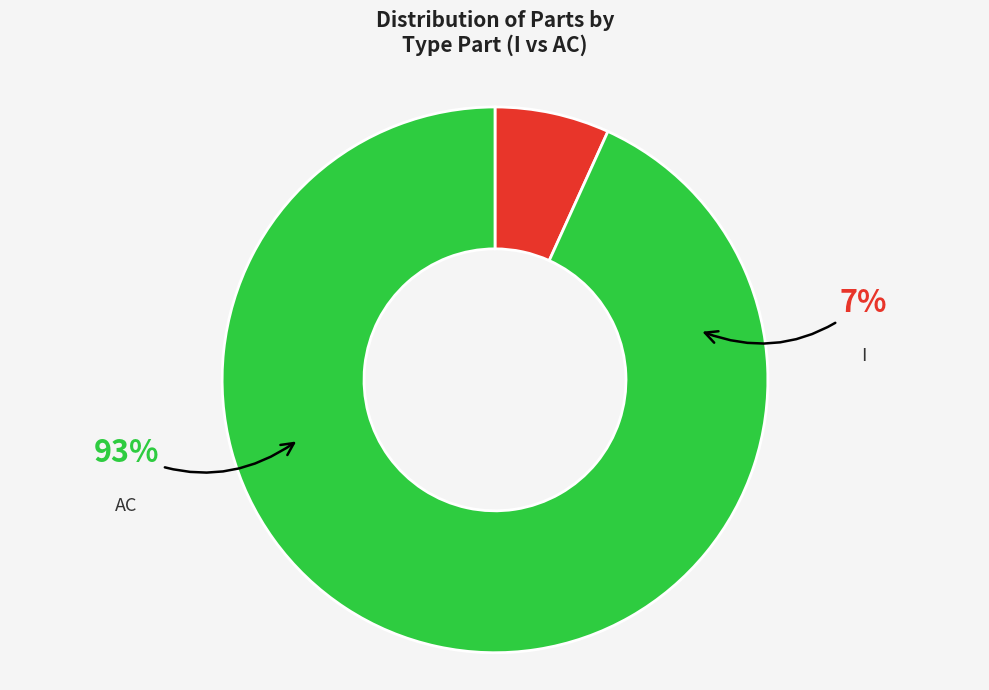

Do I and AC together represent more than half of the pie?

Yes